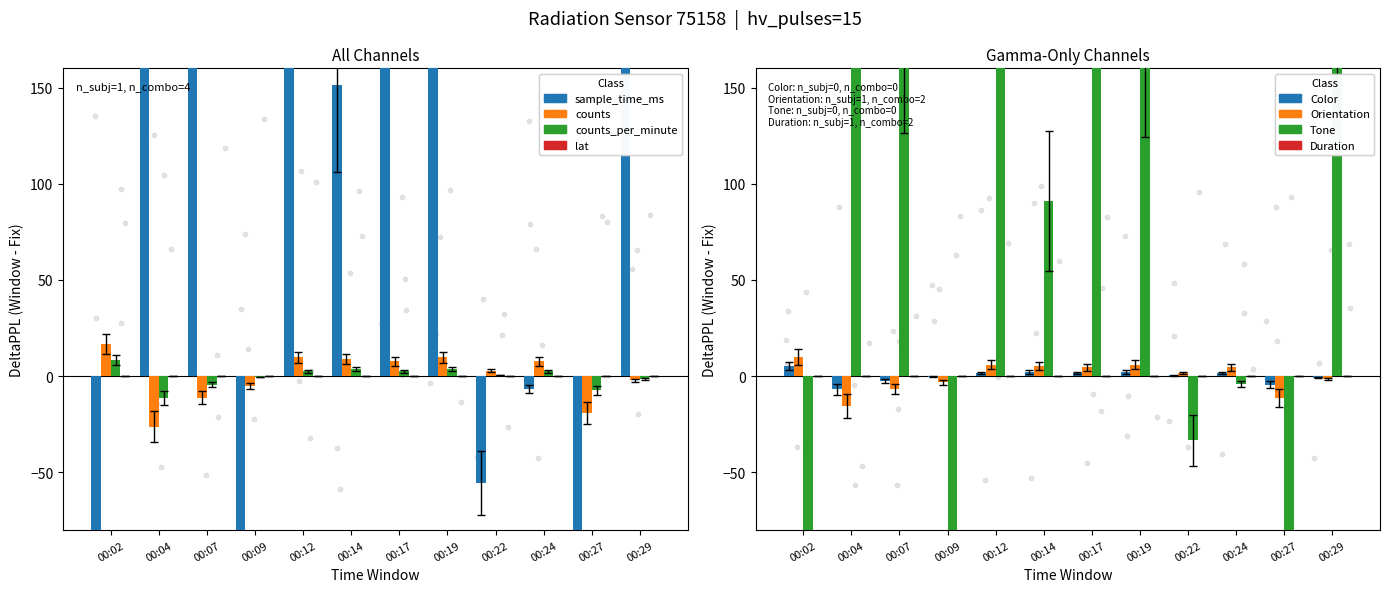

At how many categories does at least one series exceed 704?

2